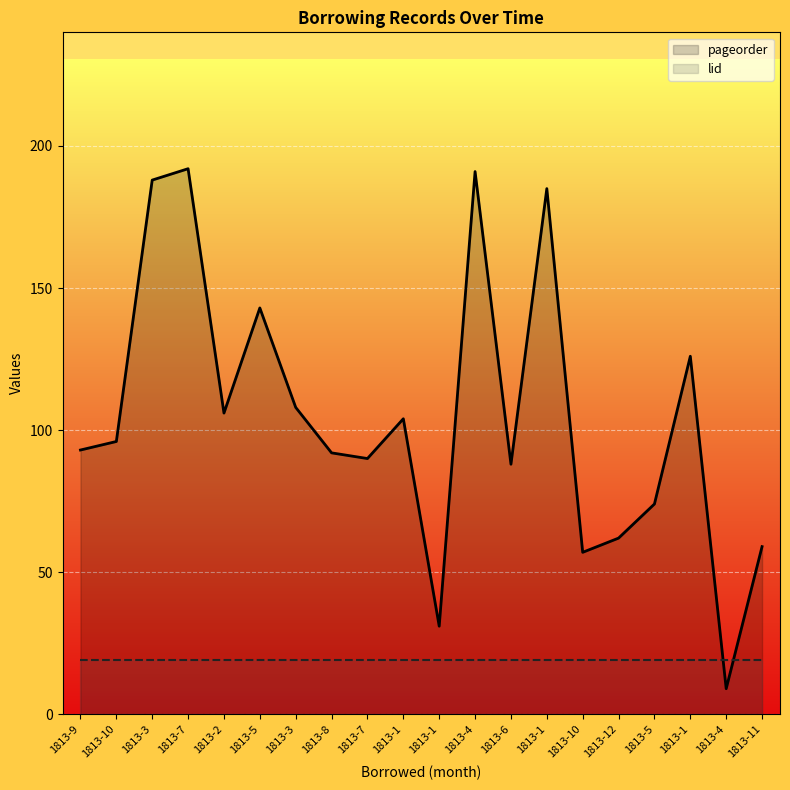

Reading left to right, transcribe all the data shown in this chart.

1813-9=93	1813-10=96	1813-3=188	1813-7=192	1813-2=106	1813-5=143	1813-3=108	1813-8=92	1813-7=90	1813-1=104	1813-1=31	1813-4=191	1813-6=88	1813-1=185	1813-10=57	1813-12=62	1813-5=74	1813-1=126	1813-4=9	1813-11=59